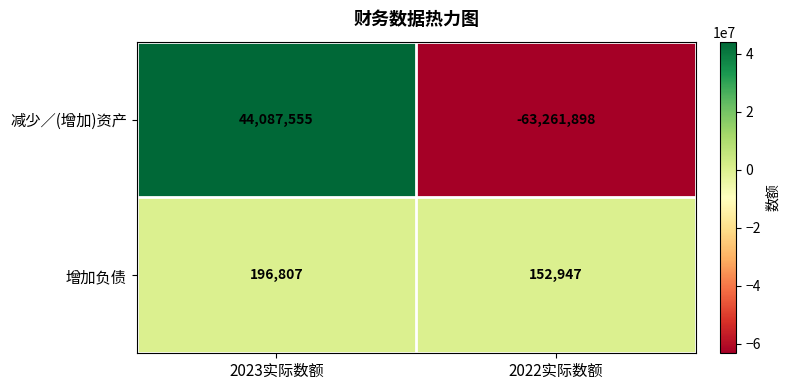

Reading right to left, extract all data points from this chart.

减少／(增加)资产: -63261898	44087555
增加负债: 152947	196807